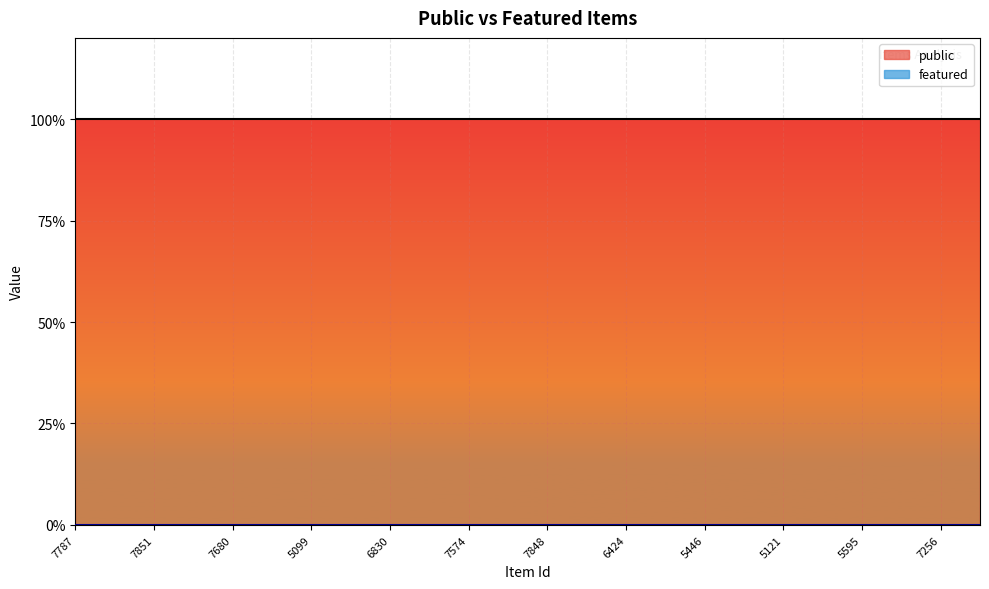

Reading right to left, what are all the values shown in this chart?

public: 1	1	1	1	1	1	1	1	1	1	1	1	1	1	1	1	1	1	1	1	1	1	1	1
featured: 0	0	0	0	0	0	0	0	0	0	0	0	0	0	0	0	0	0	0	0	0	0	0	0